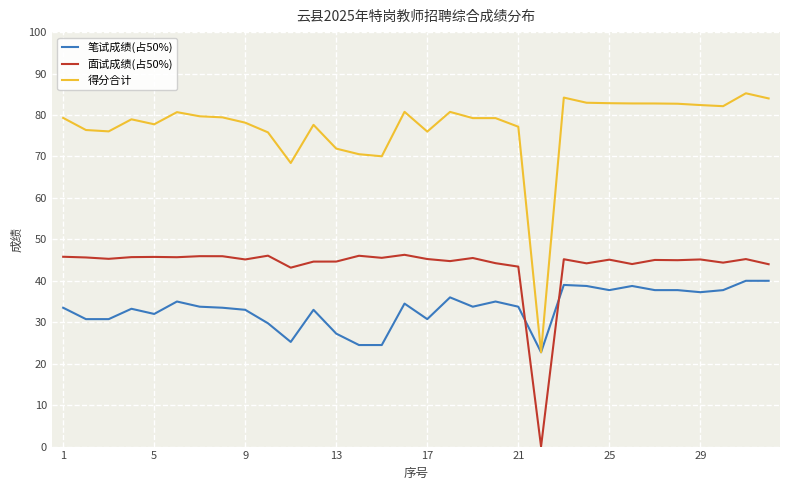

What is the maximum value shown in the chart?

85.2